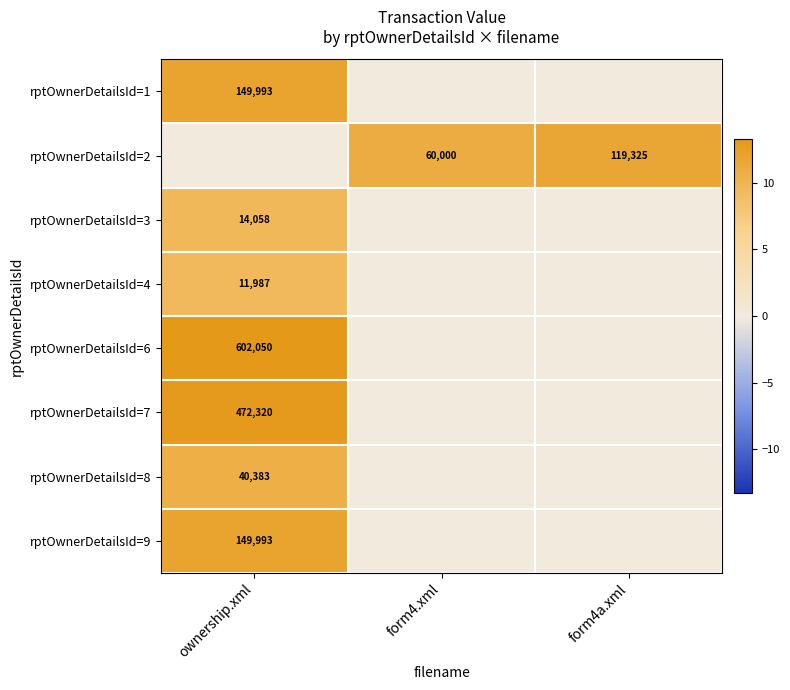

Is it true that rptOwnerDetailsId=3 equals 3607 at ownership.xml?

False